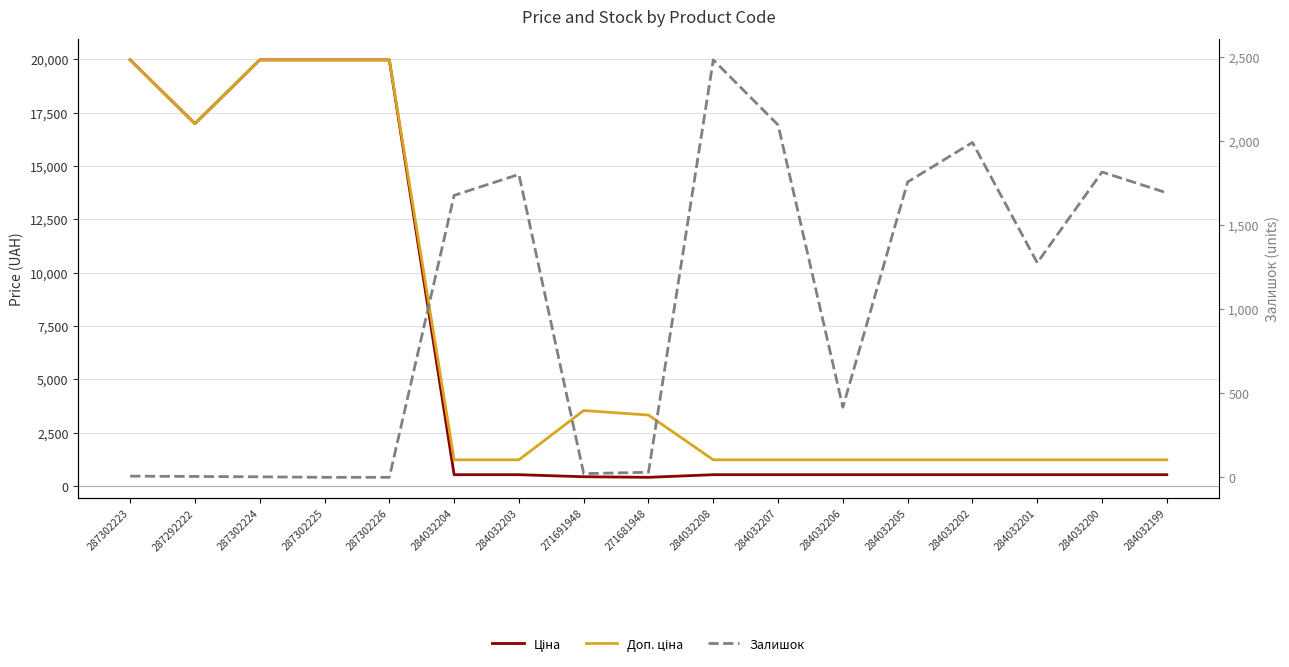

How many interior local peaks does the Залишок series have?

4